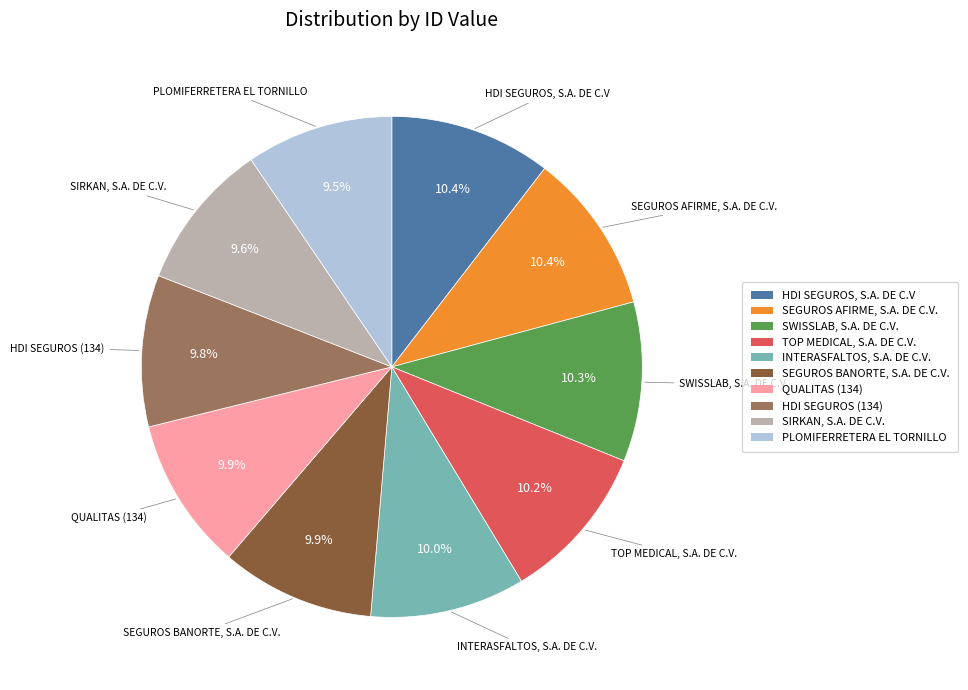

Is QUALITAS (134) the majority of the pie?

No